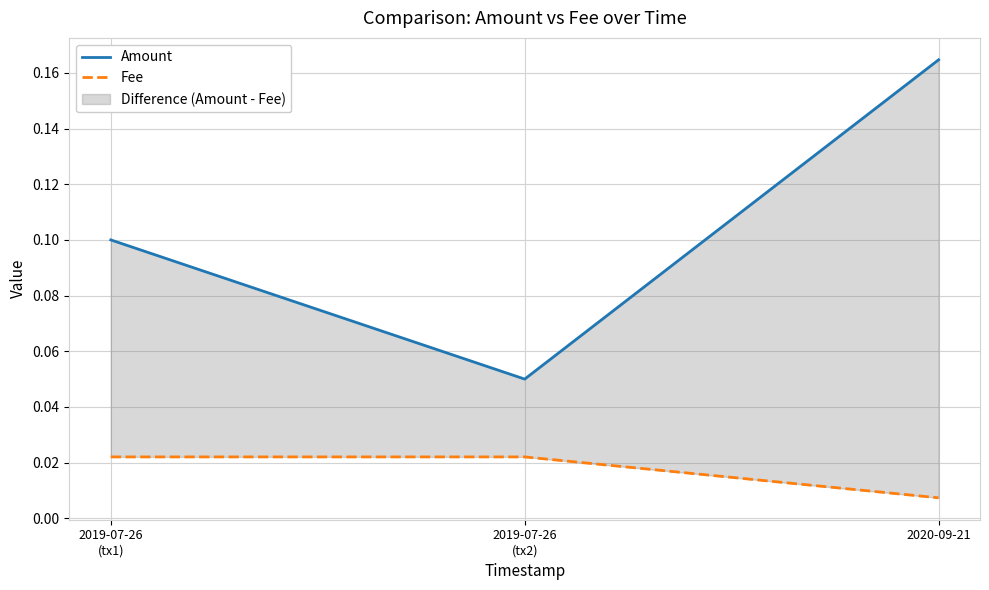

Which category has the highest value in the Amount series?

2020-09-21